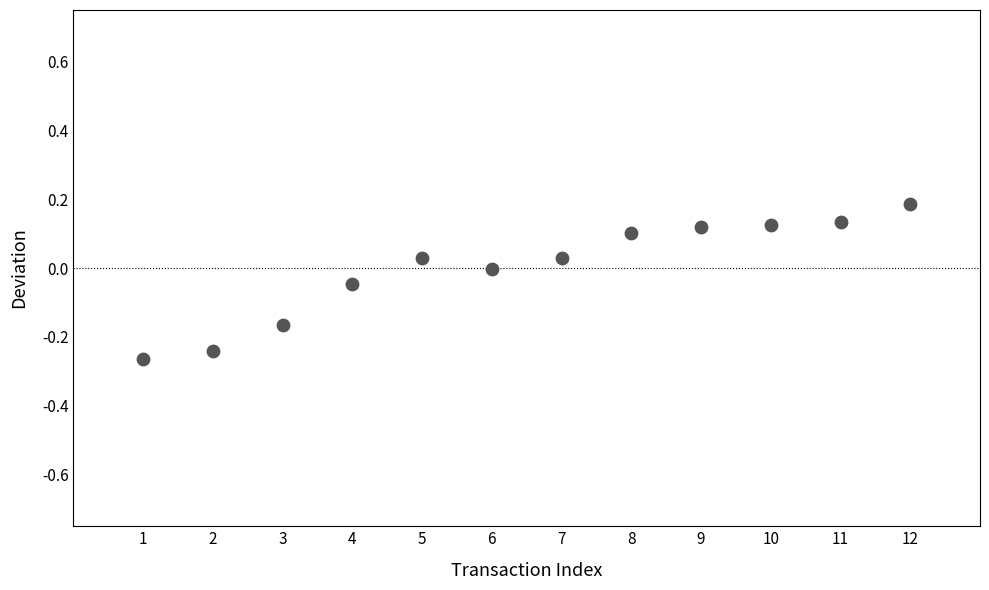

What is the average X value?

6.5